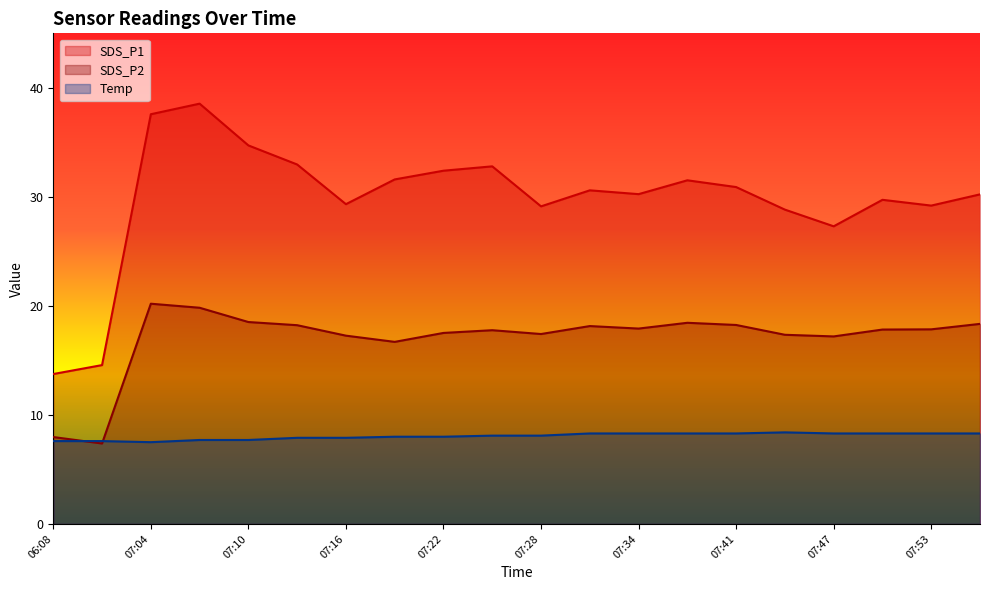

Where do SDS_P2 and Temp first cross each other?

06:08 and 06:11